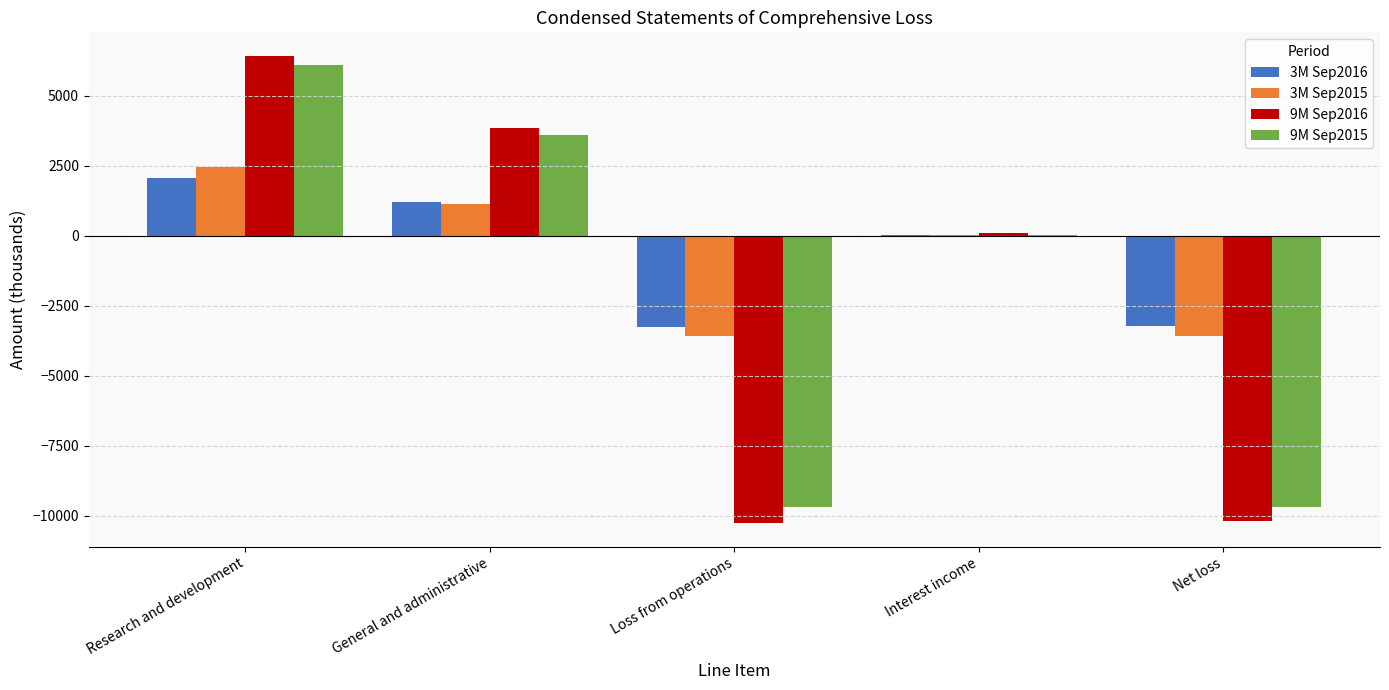

At which category is the sum across all series the highest?

Research and development